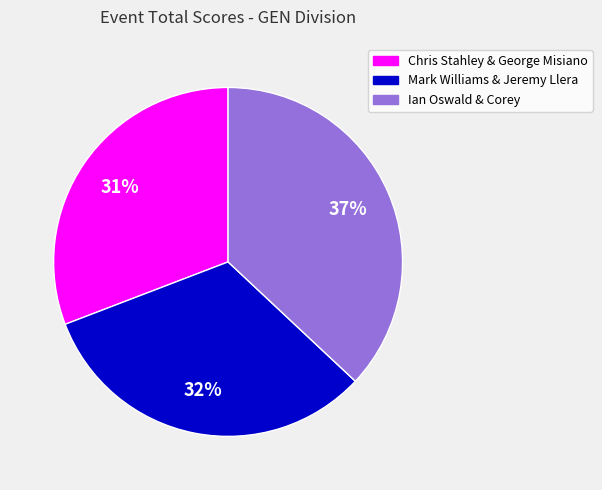

Rank the categories by value from lowest to highest.

Chris Stahley & George Misiano, Mark Williams & Jeremy Llera, Ian Oswald & Corey